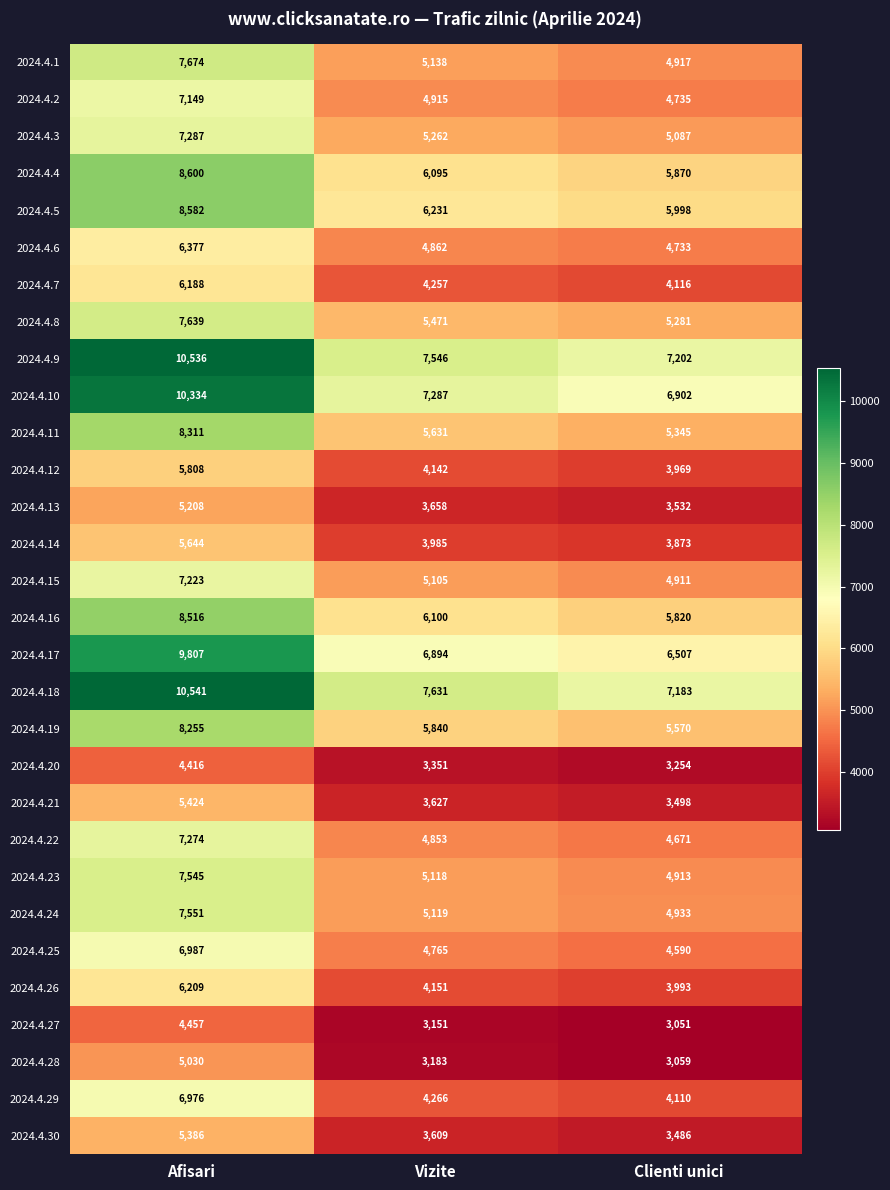

Is it true that 2024.4.23 equals 1236 at Clienti unici?

False